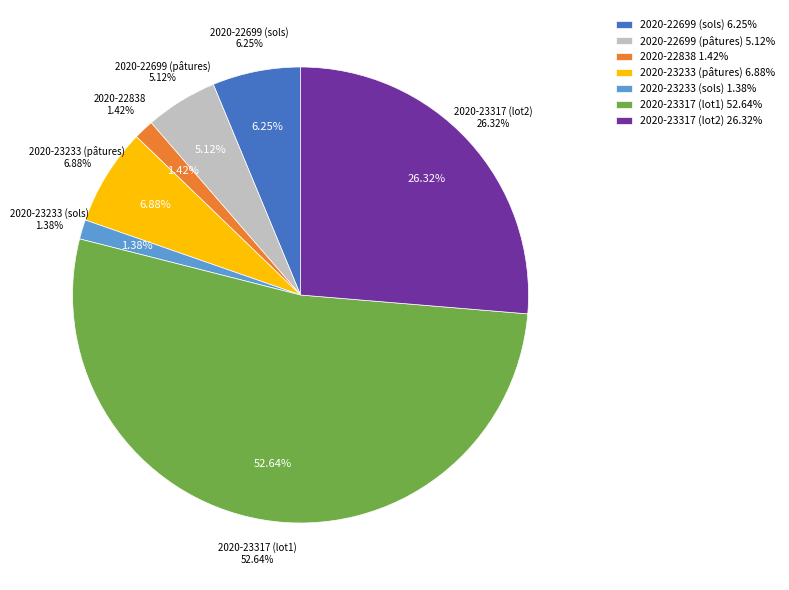

To the nearest percent, what portion does 2020-22838 represent?

1%